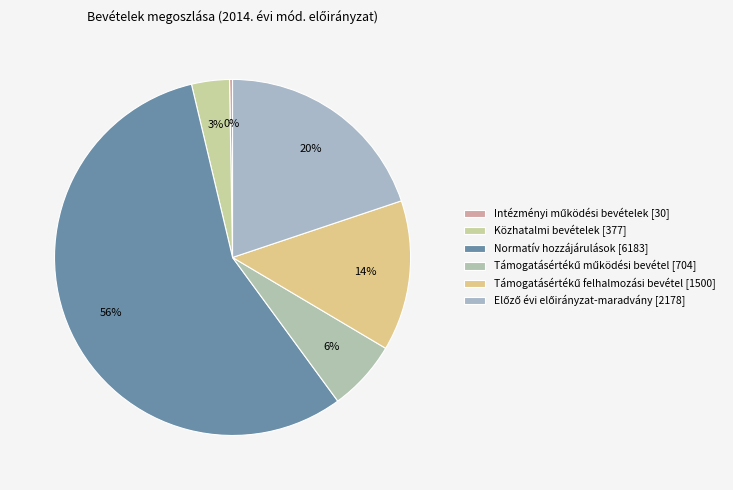

What portion of the pie excludes Előző évi előirányzat-maradvány?

80.1%